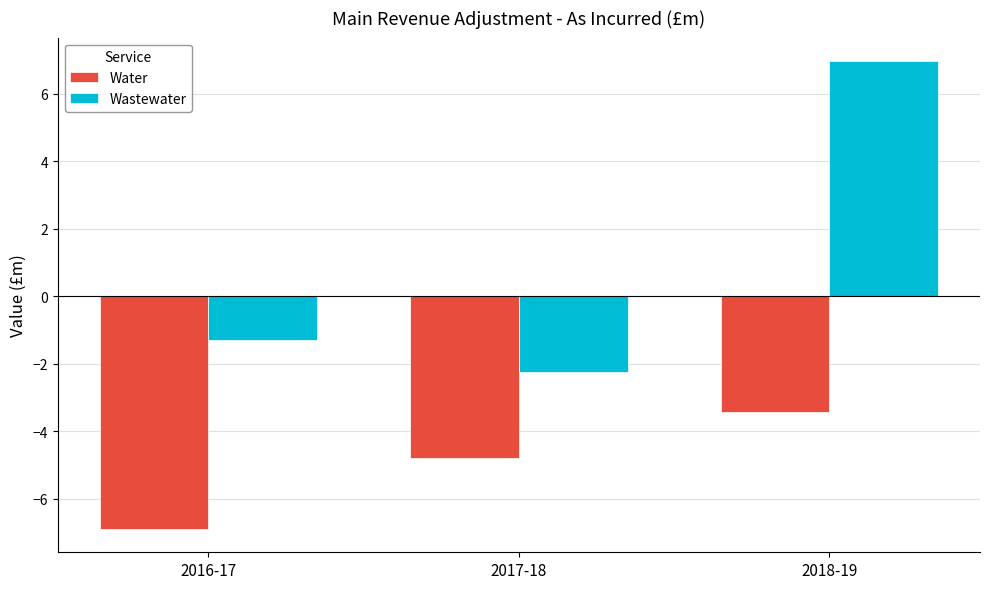

What are all the series names shown in the legend?

Water, Wastewater